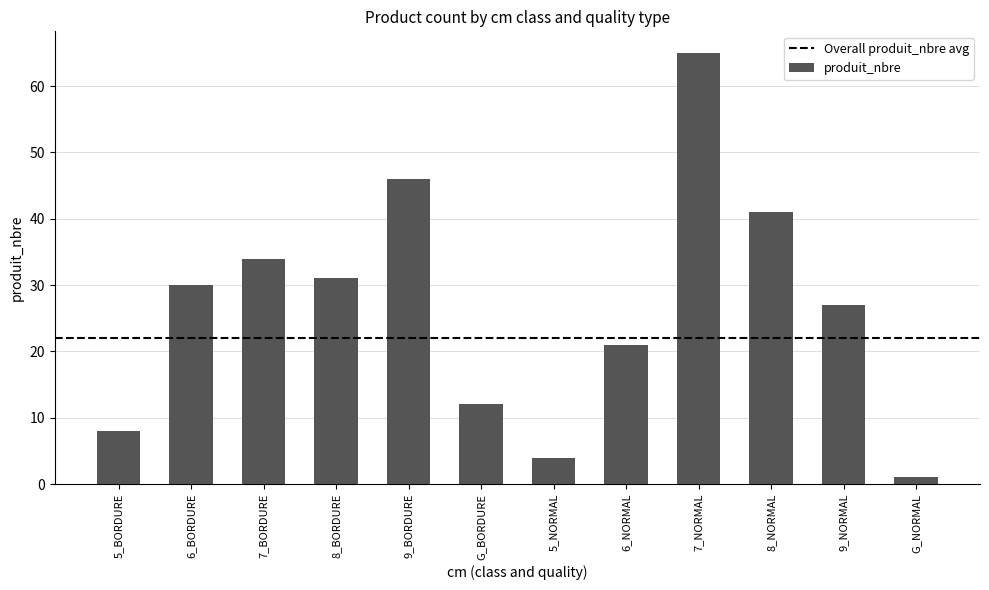

What is the average value?

27